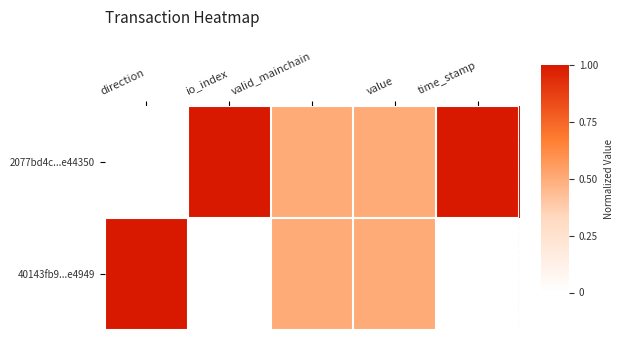

Reading left to right, list all the values displayed in this chart.

2077bd4c...e44350: direction=0.0	io_index=1.0	valid_mainchain=0.5	value=0.5	time_stamp=1.0
40143fb9...e4949: direction=1.0	io_index=0.0	valid_mainchain=0.5	value=0.5	time_stamp=0.0